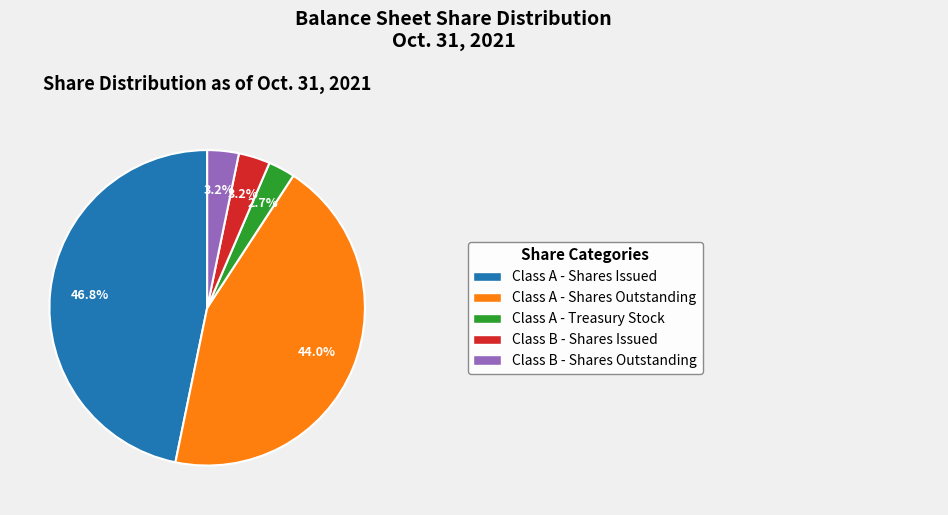

Is there any slice that represents more than half of the pie?

No